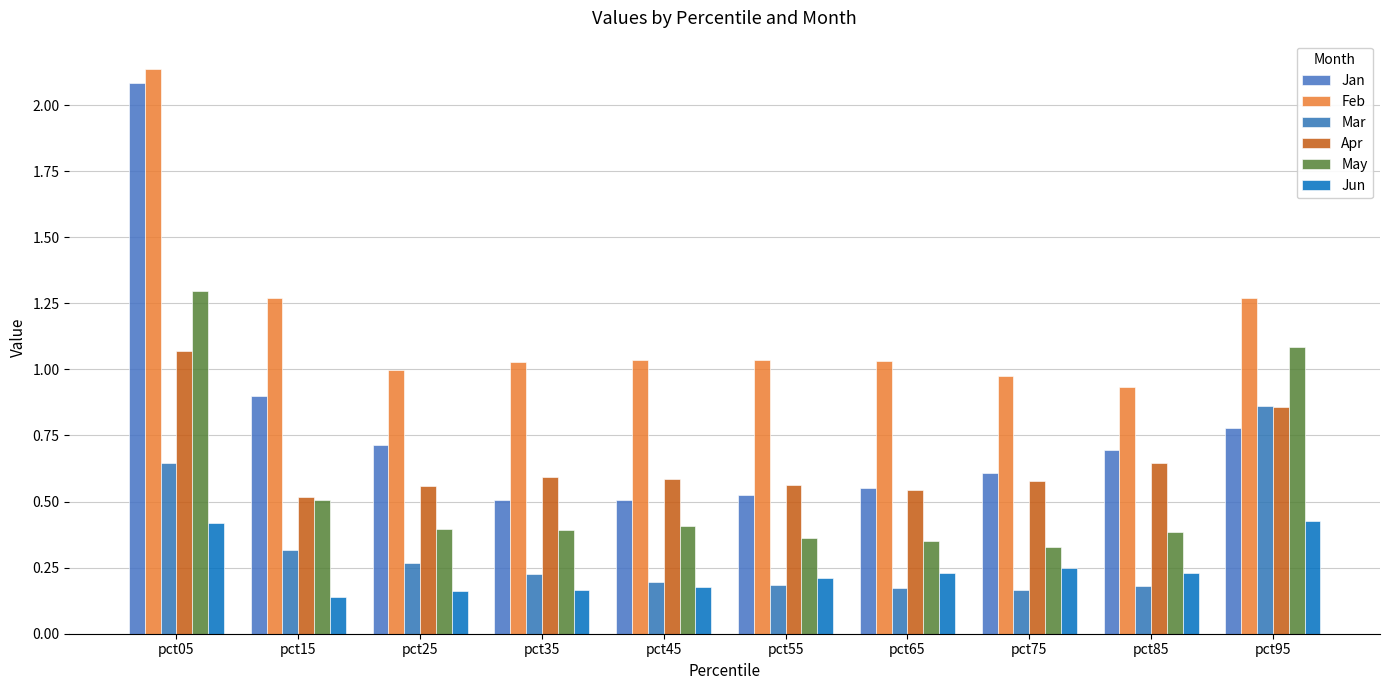

At which label is May closest to 0?

pct75